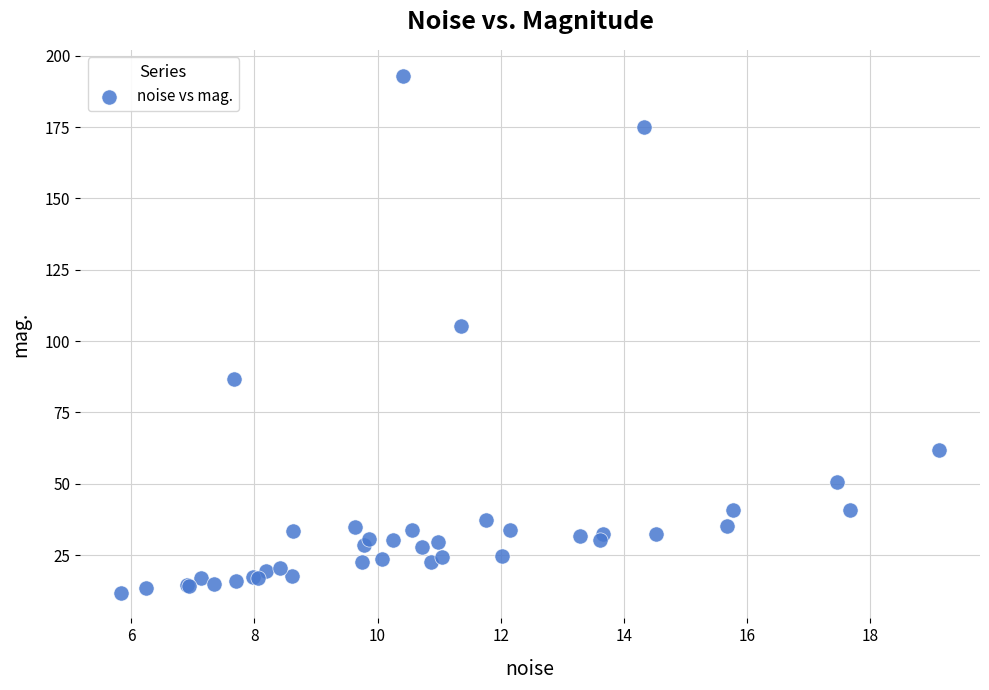

What Y value in the scatter plot is closest to 102?

105.3